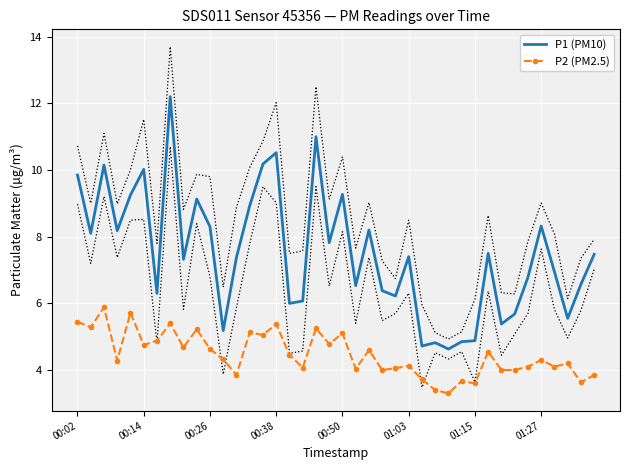

True or false: P2 (PM2.5) has more than 0 points higher than both neighbors.

True